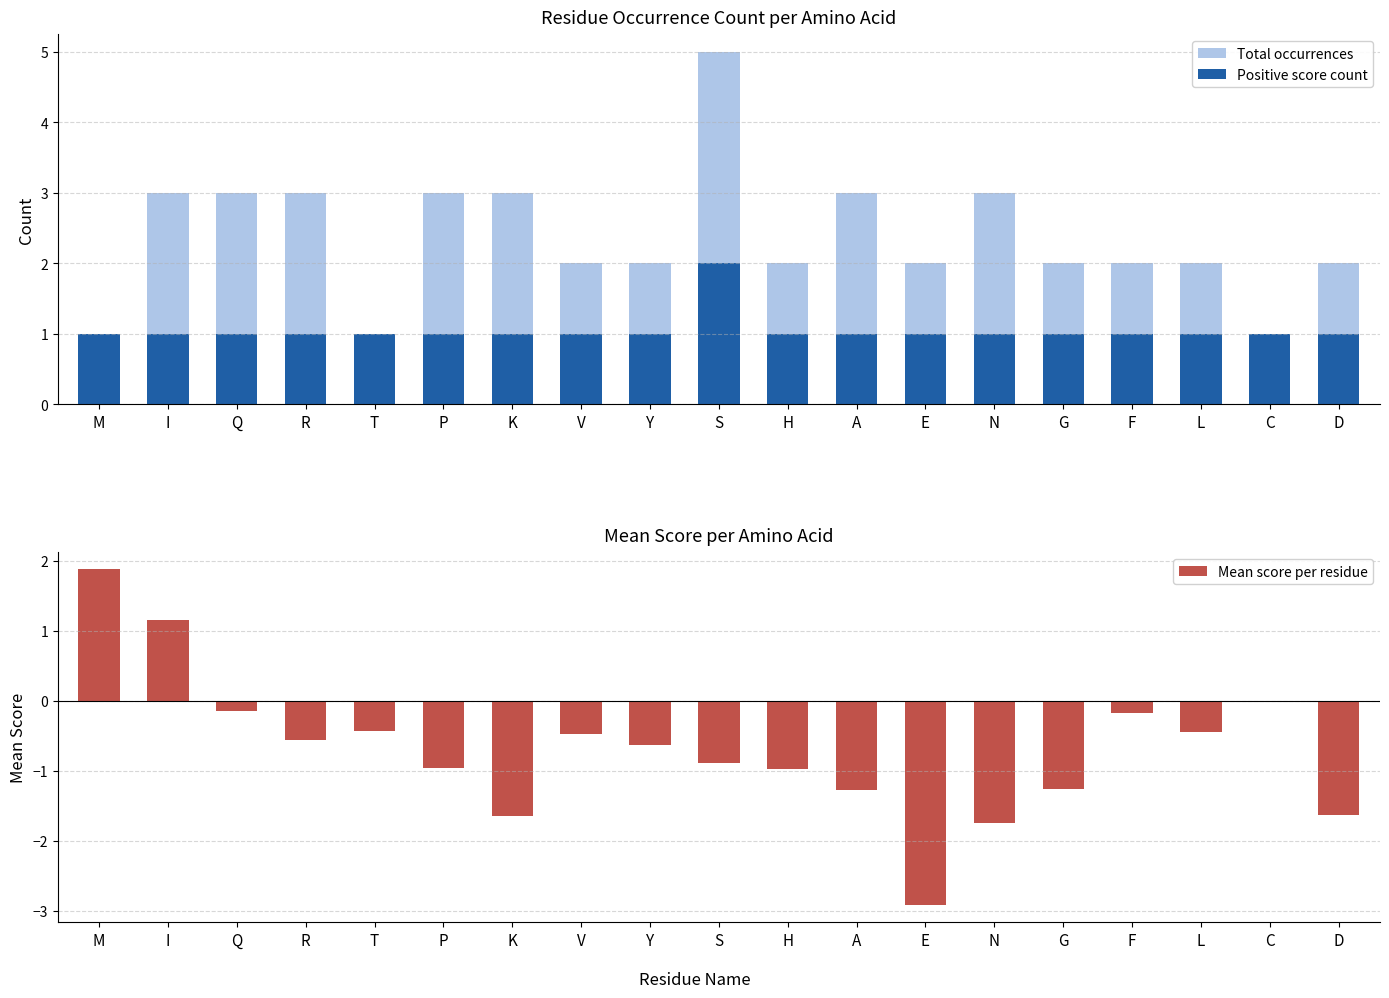

At how many categories does at least one series exceed 4?

1